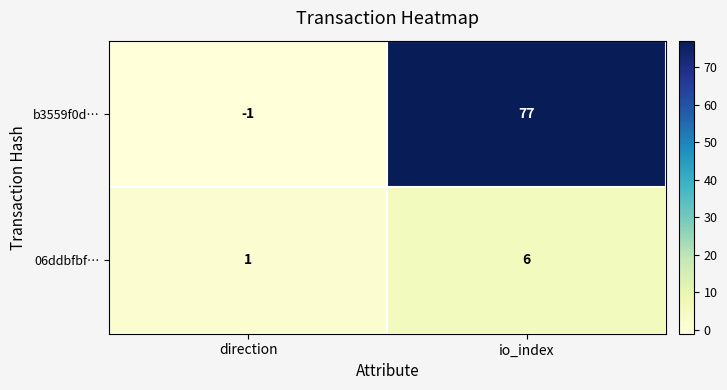

Which category has the lowest value across all series?

direction